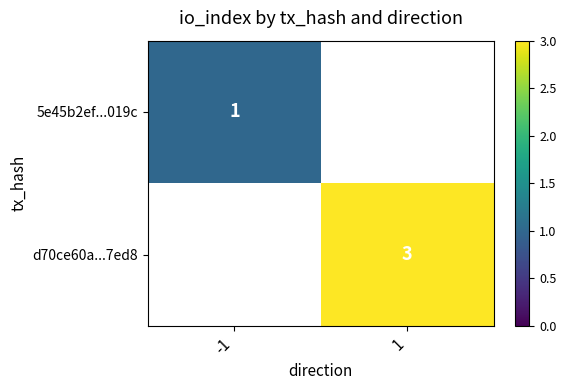

Is it true that 5e45b2ef...019c equals 1 at -1?

True